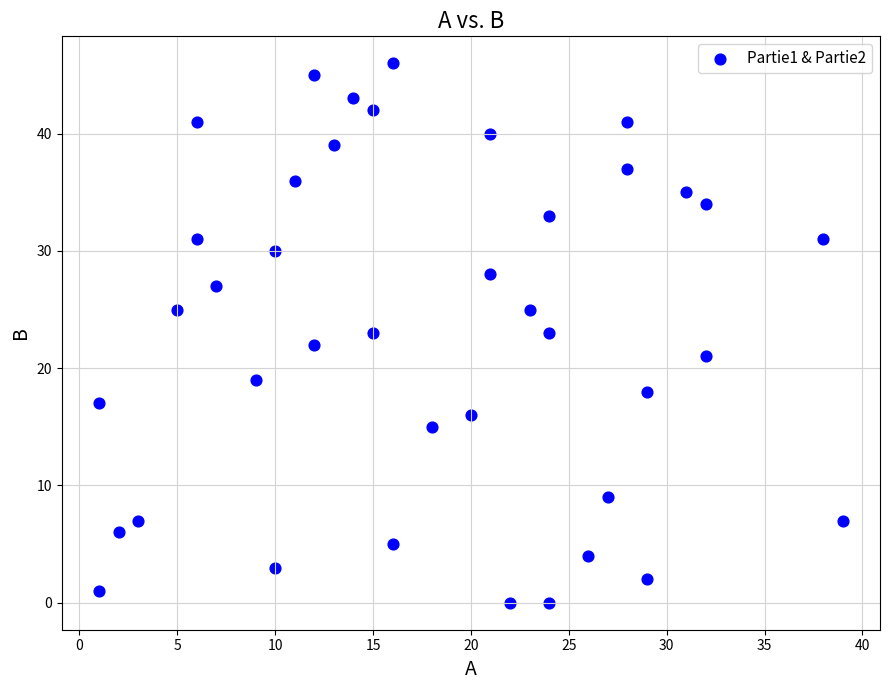

What is the range of Y values (max minus min)?

46